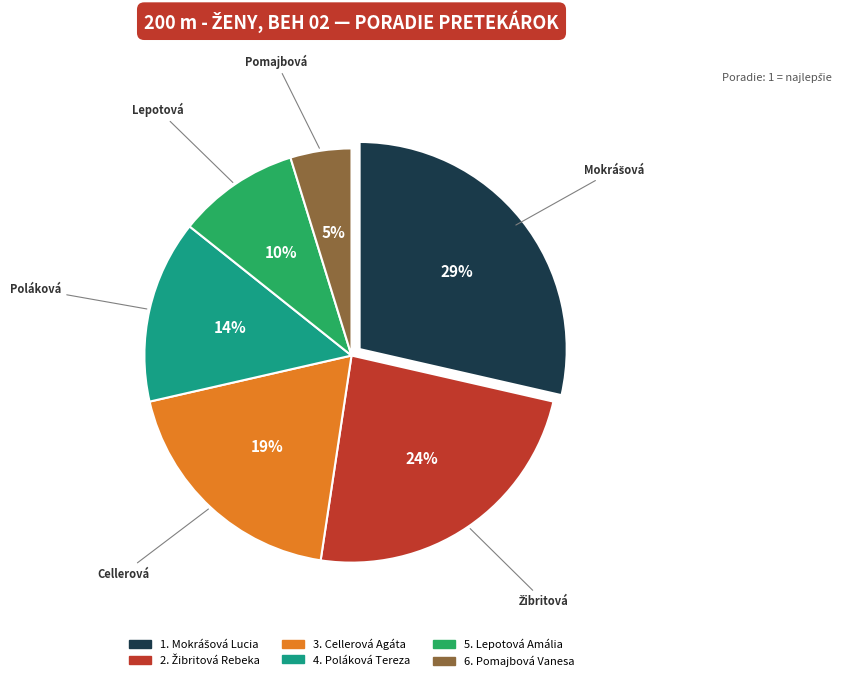

To the nearest percent, what is the difference between the largest and smallest slice percentages?

24%